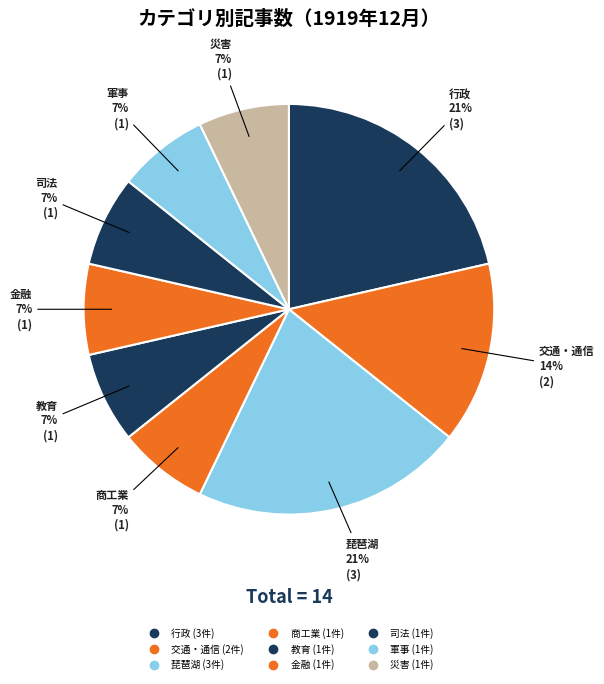

True or false: 金融 accounts for 2% of the total.

False